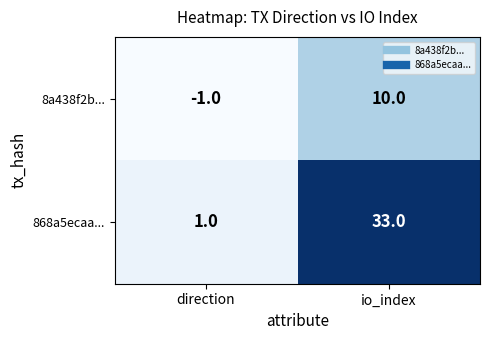

How many values in 8a438f2b... are below zero?

1